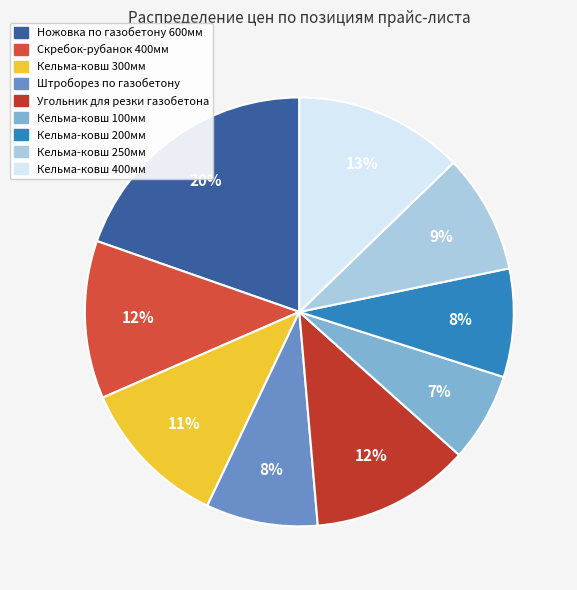

To the nearest percent, what portion does Кельма-ковш 100мм represent?

7%